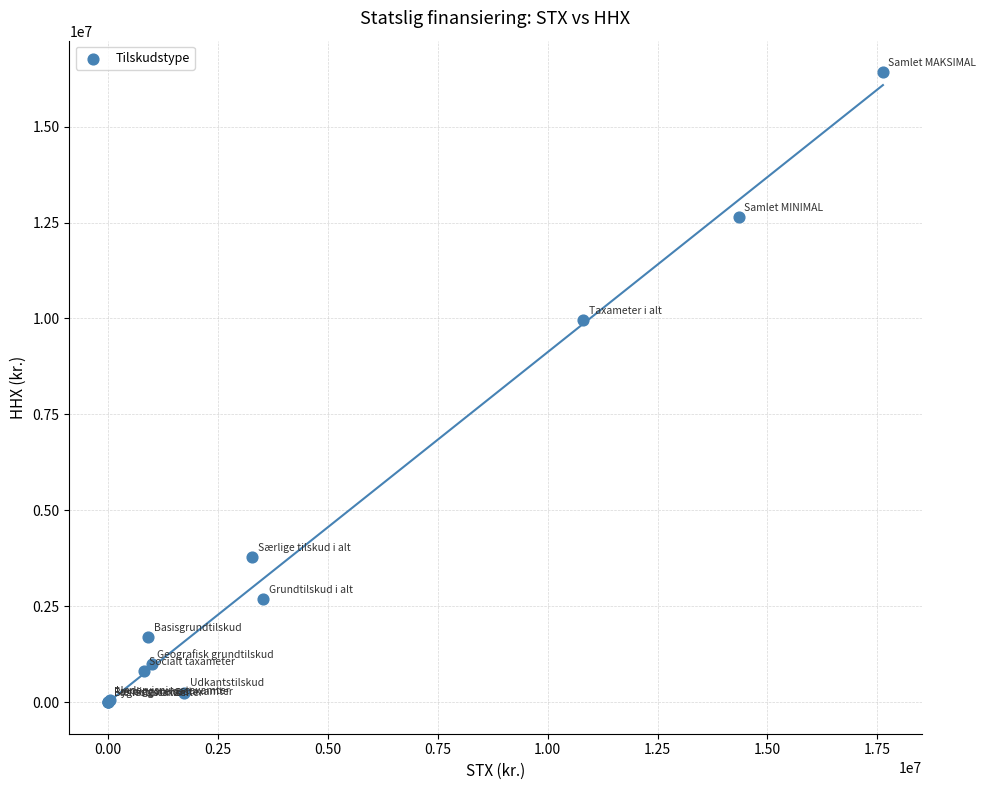

What Y value in the scatter plot is closest to 8211901?

9954250